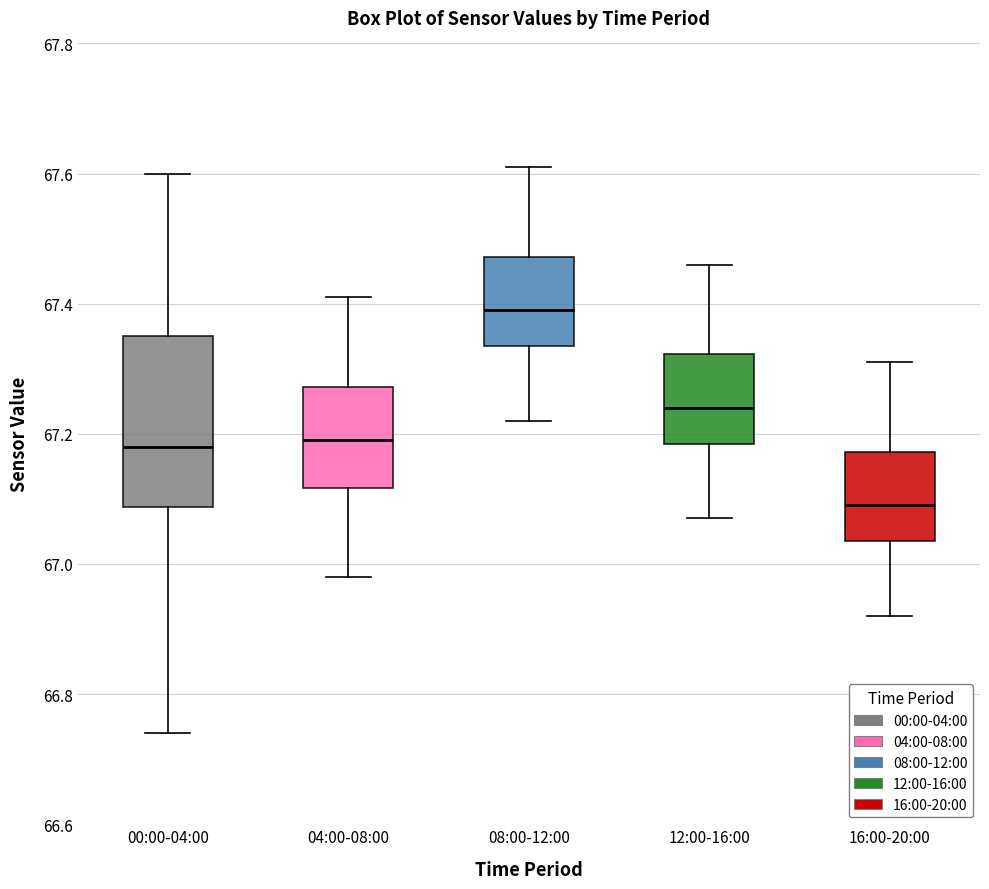

Which box has the lowest median line?

16:00-20:00